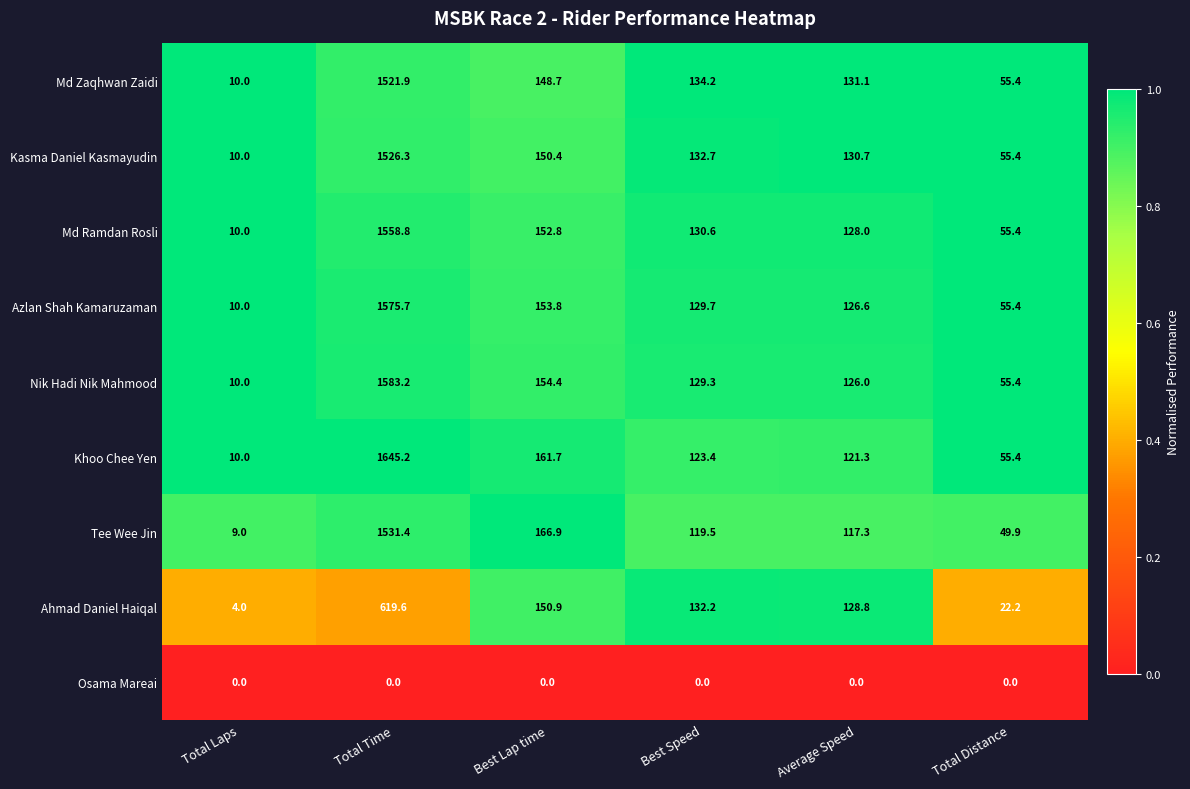

Which series has the widest spread of values?

Khoo Chee Yen